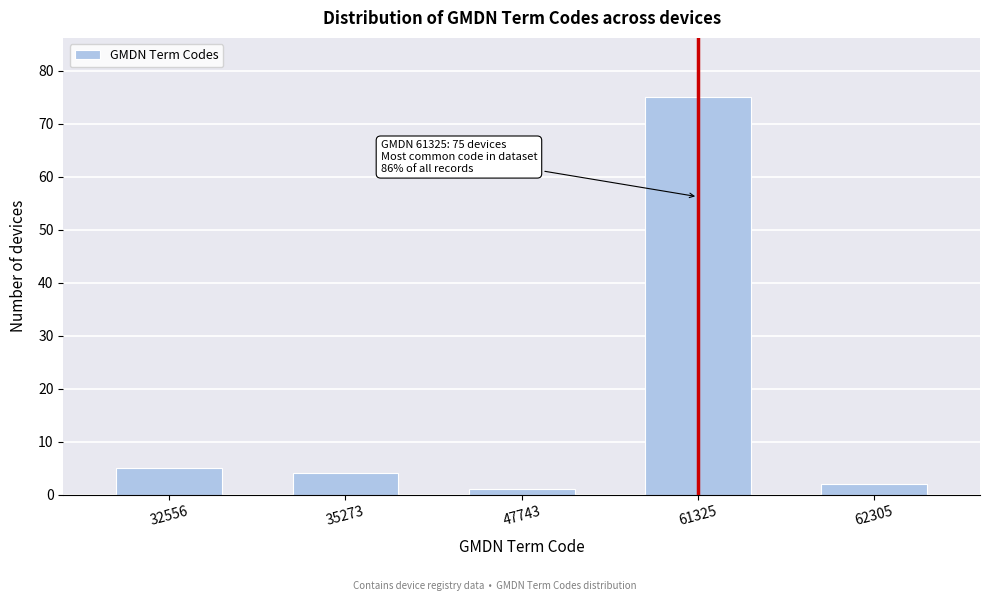

Reading left to right, what are all the values shown in this chart?

32556=5	35273=4	47743=1	61325=75	62305=2